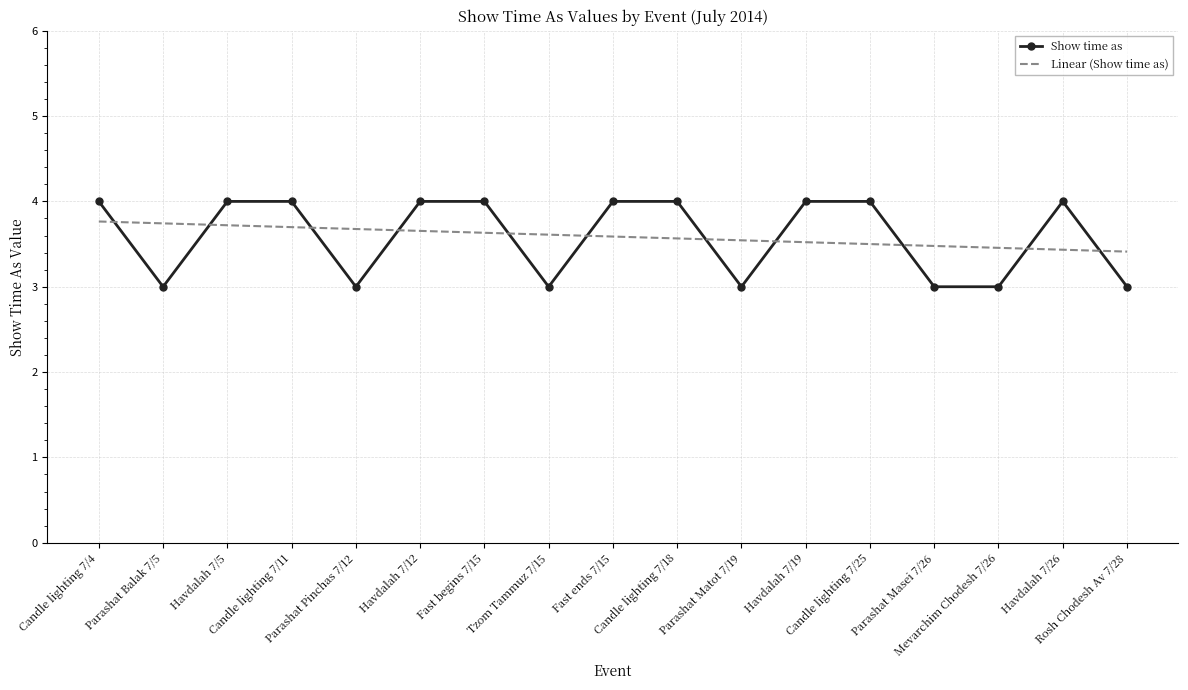

What is the maximum value shown in the chart?

4.0